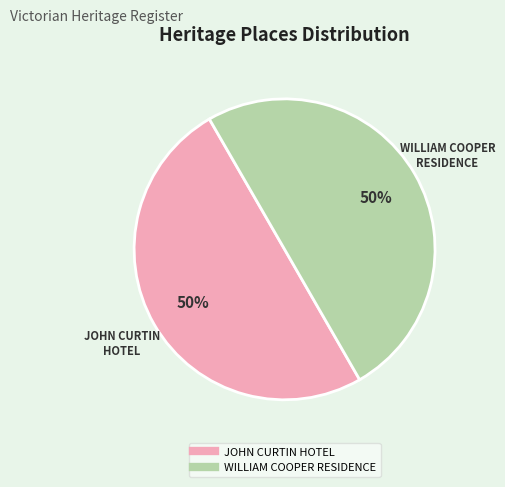

Approximately how many times larger is the value at JOHN CURTIN HOTEL compared to WILLIAM COOPER RESIDENCE?

1.0